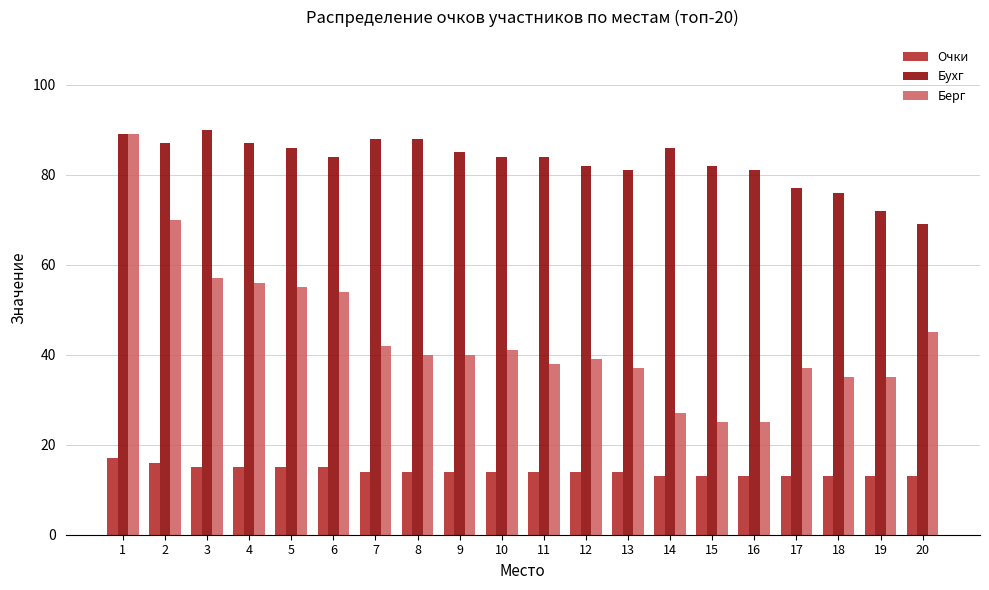

What is the sum of all Очки values?

282